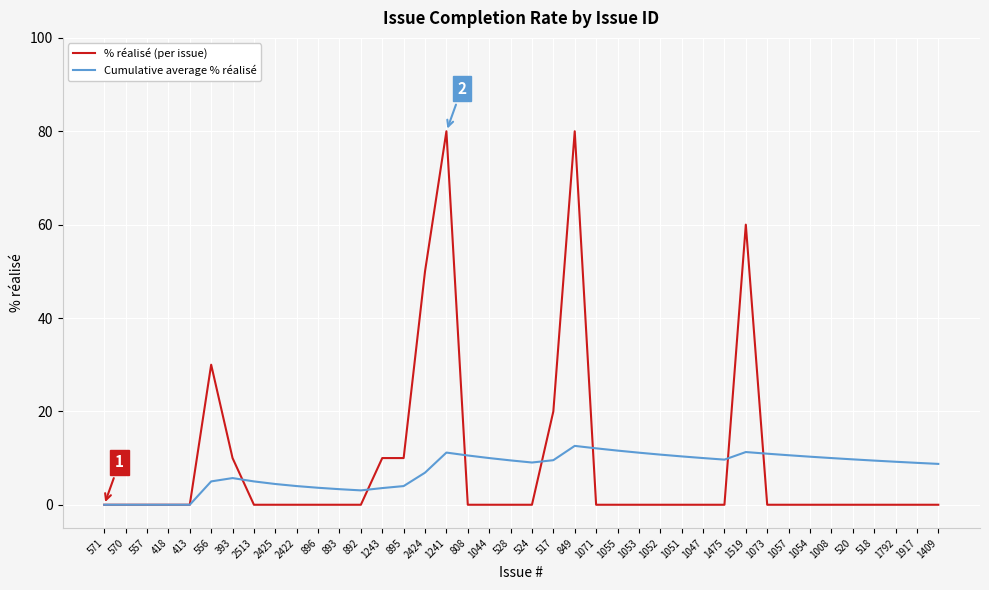

What is the total value across all series at 893?

3.3